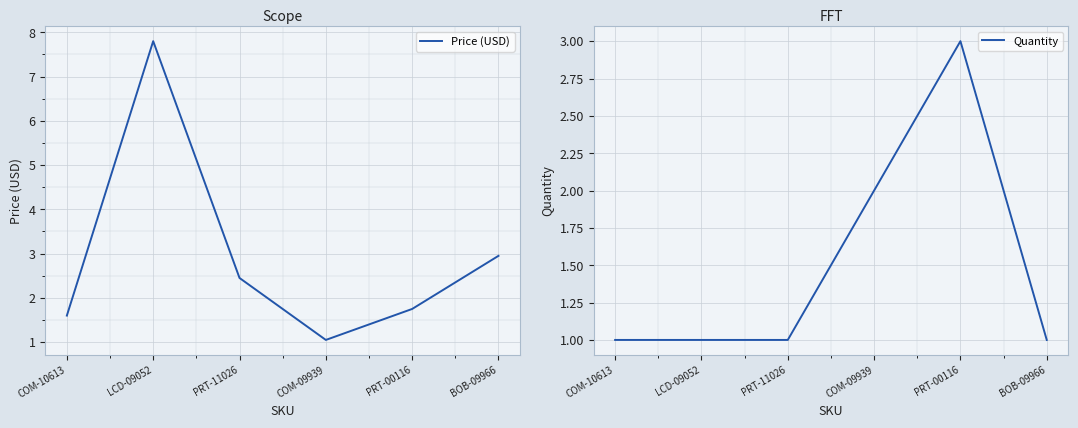

What is the difference between the maximum and minimum values in the Price (USD) series?

6.8